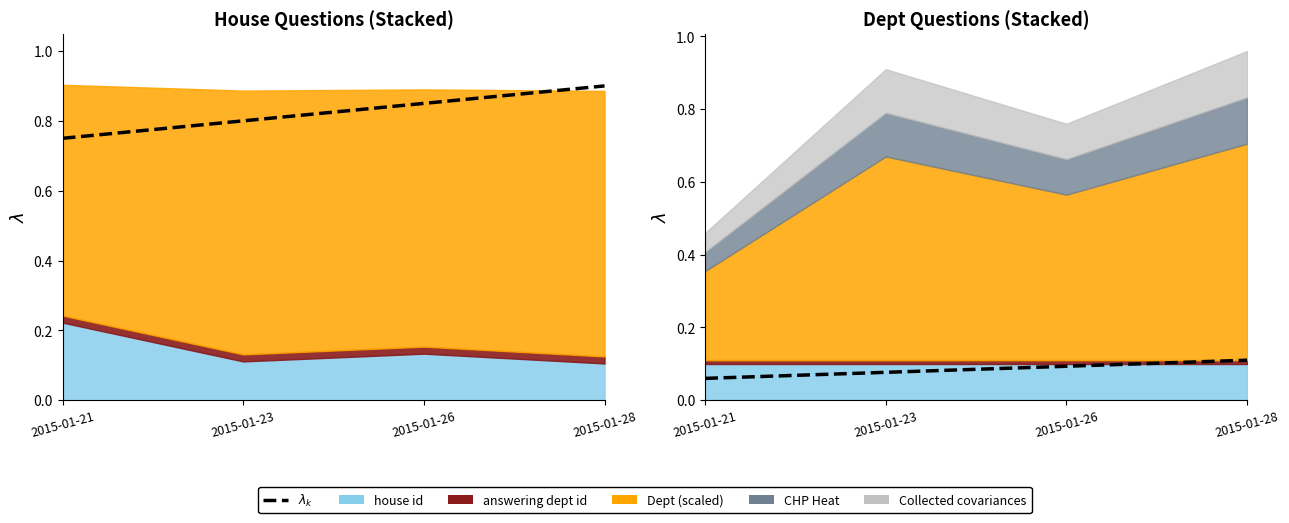

How many data points does each series have?

4